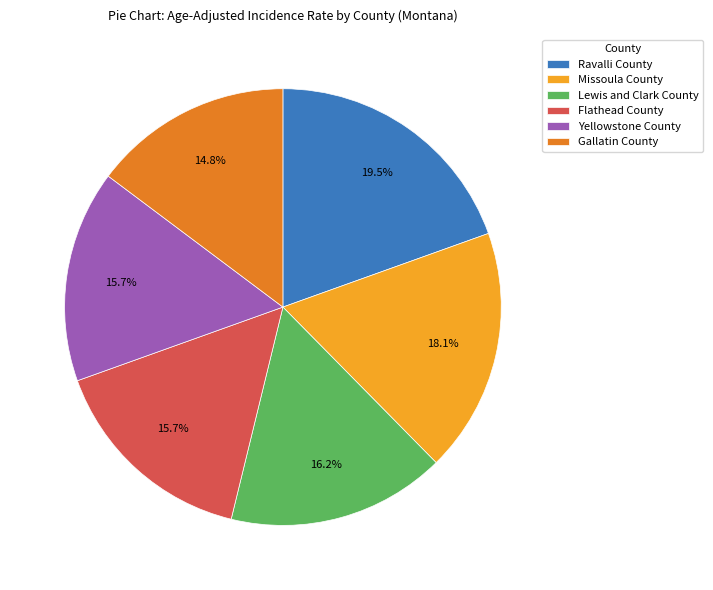

What is the largest slice in the pie chart?

Ravalli County